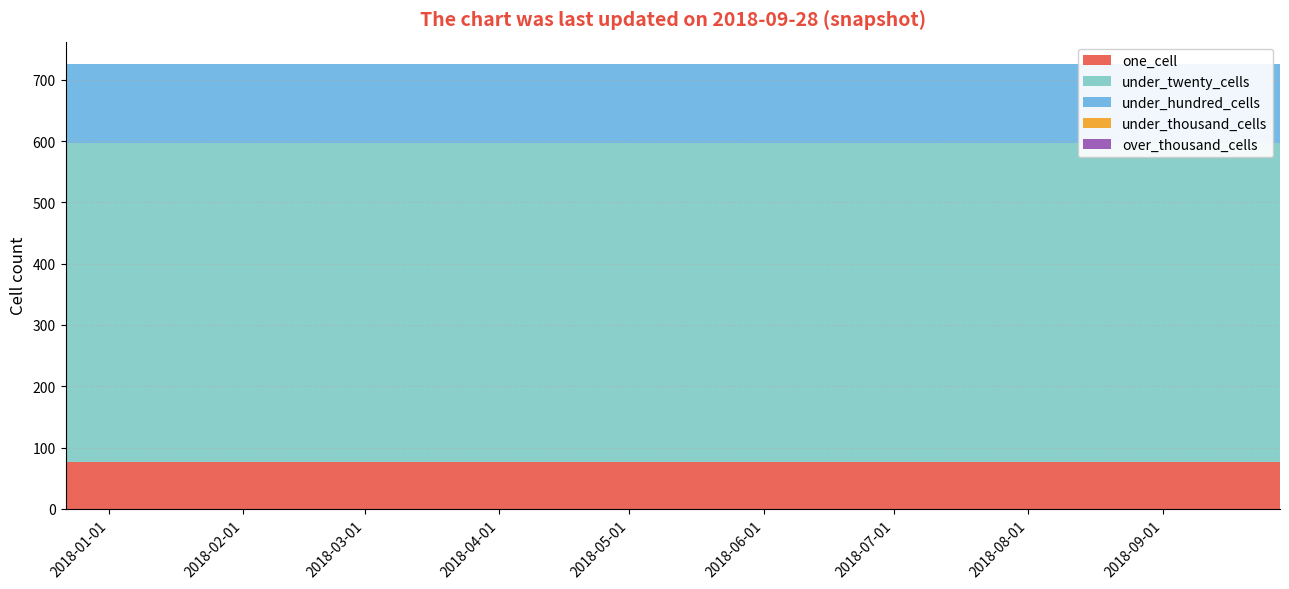

Reading left to right, what are all the values shown in this chart?

one_cell: 76	76	76	76
under_twenty_cells: 521	521	521	521
under_hundred_cells: 129	129	129	129
under_thousand_cells: 0	0	0	0
over_thousand_cells: 0	0	0	0